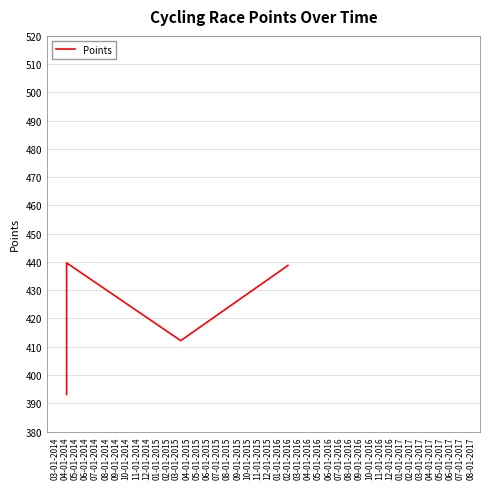

How many interior local peaks (higher than both neighbors) does the data have?

1